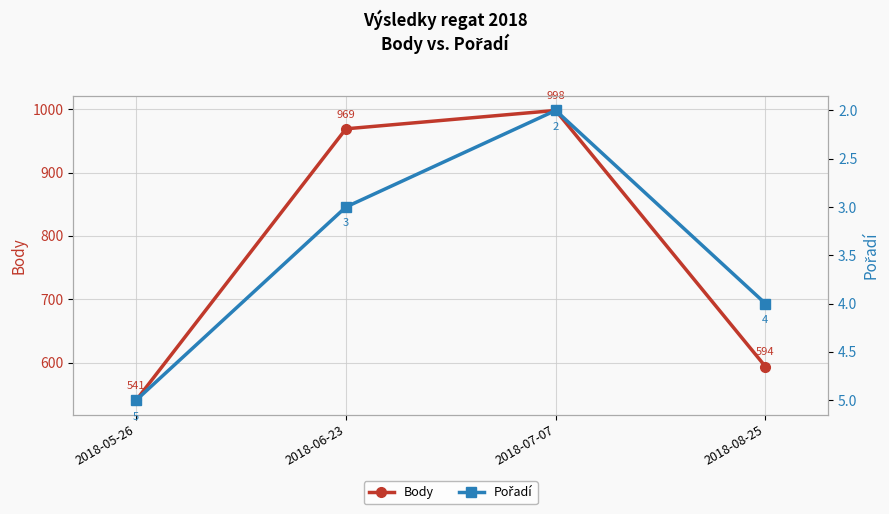

Between 2018-05-26 and 2018-08-25, which is larger?

2018-08-25